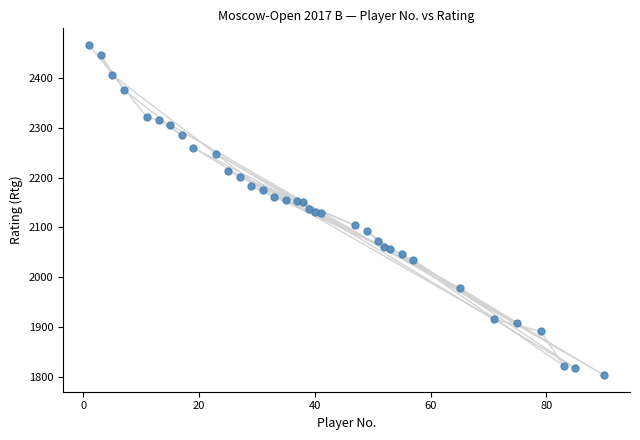

What is the range of Y values (max minus min)?

662